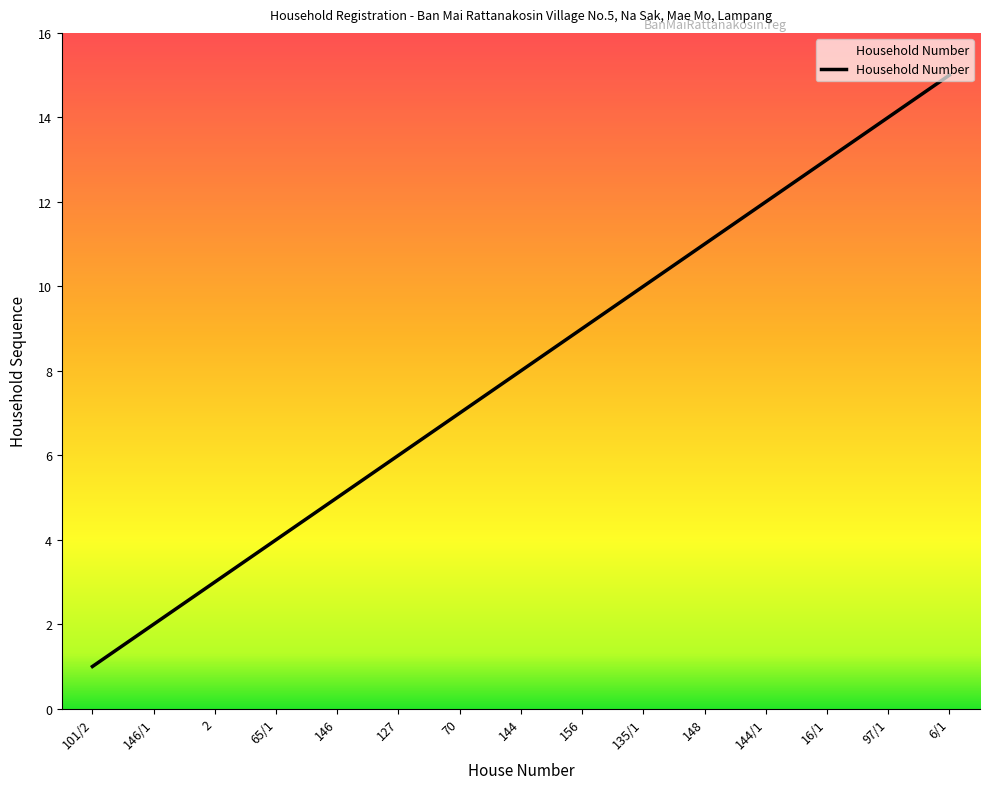

Approximately how many times larger is the value at 6/1 compared to 135/1?

1.5